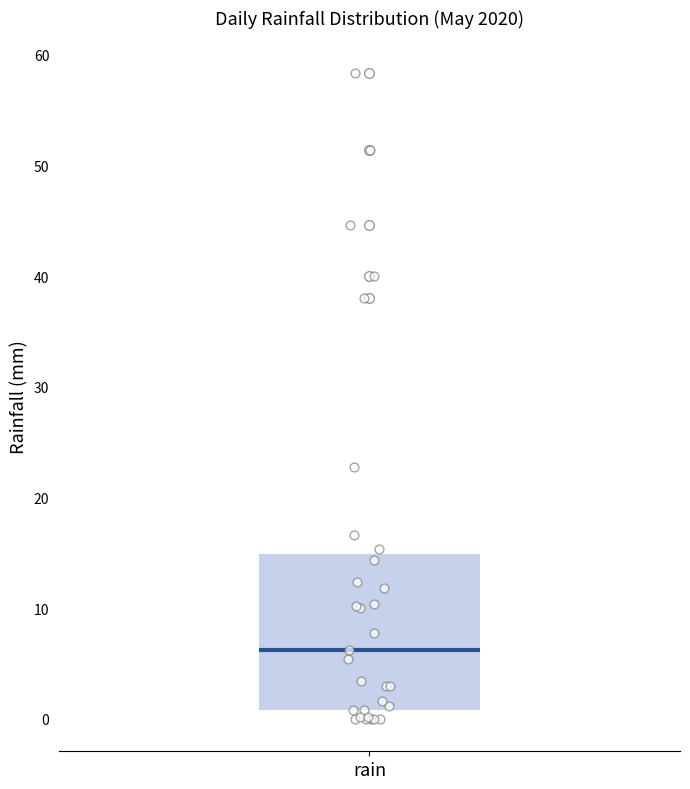

Transcribe this box plot: give where the median line is, the range the box spans, and where the two whiskers end, as read against the y-axis. The values are not printed on the chart, so give them approximately, as read against the axis.

median 6, box 1 to 15, whiskers 0 to 23